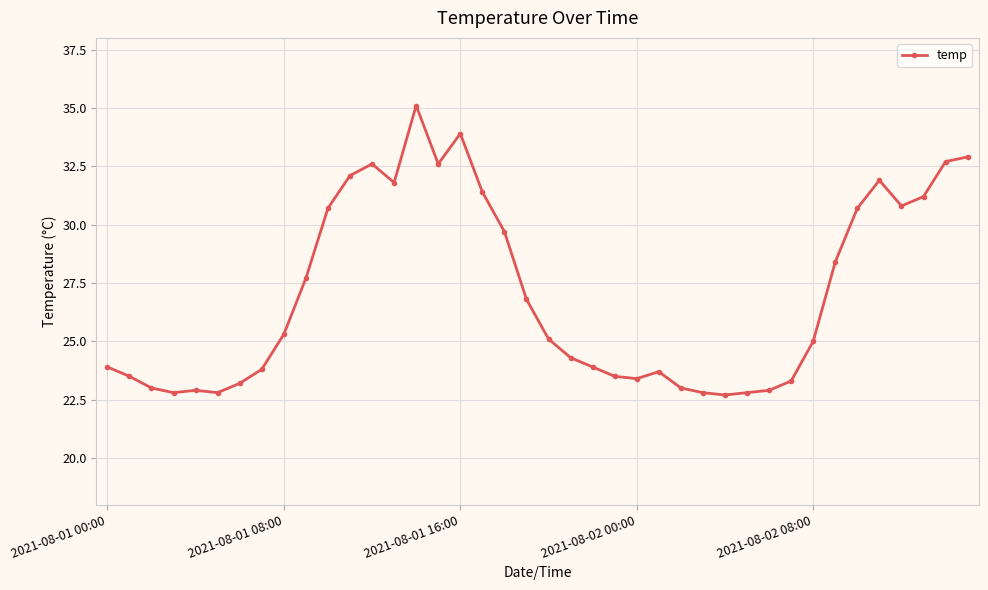

What is the value of the 37th point from the left?

30.8